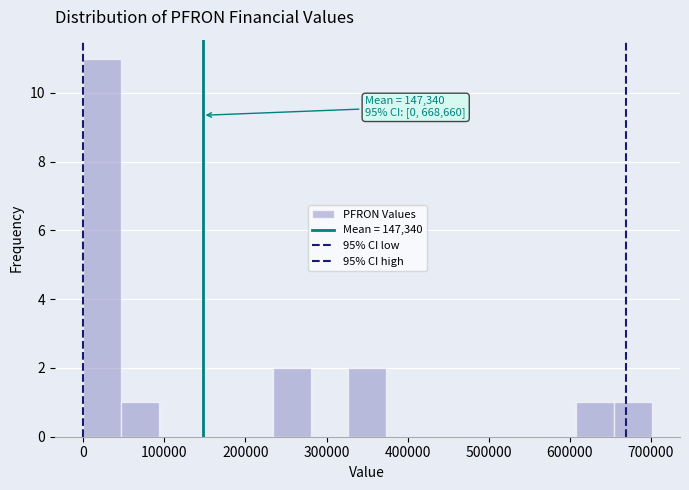

Which range on the x-axis has the tallest bar?

0 to 50000